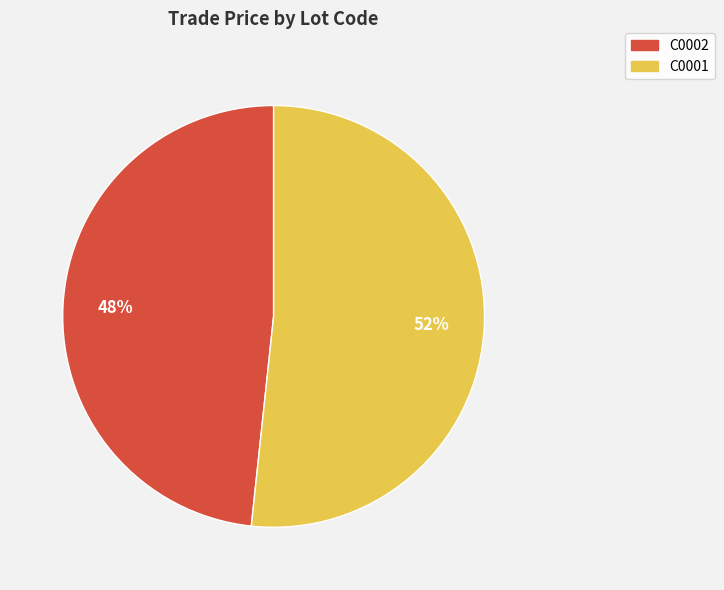

Rank the categories by value from highest to lowest.

C0001, C0002